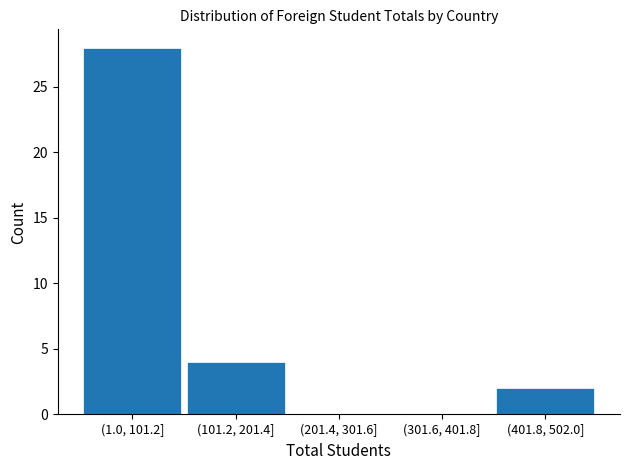

Reading left to right, list all the values displayed in this chart.

(1.0, 101.2]=28	(101.2, 201.4]=4	(201.4, 301.6]=0	(301.6, 401.8]=0	(401.8, 502.0]=2